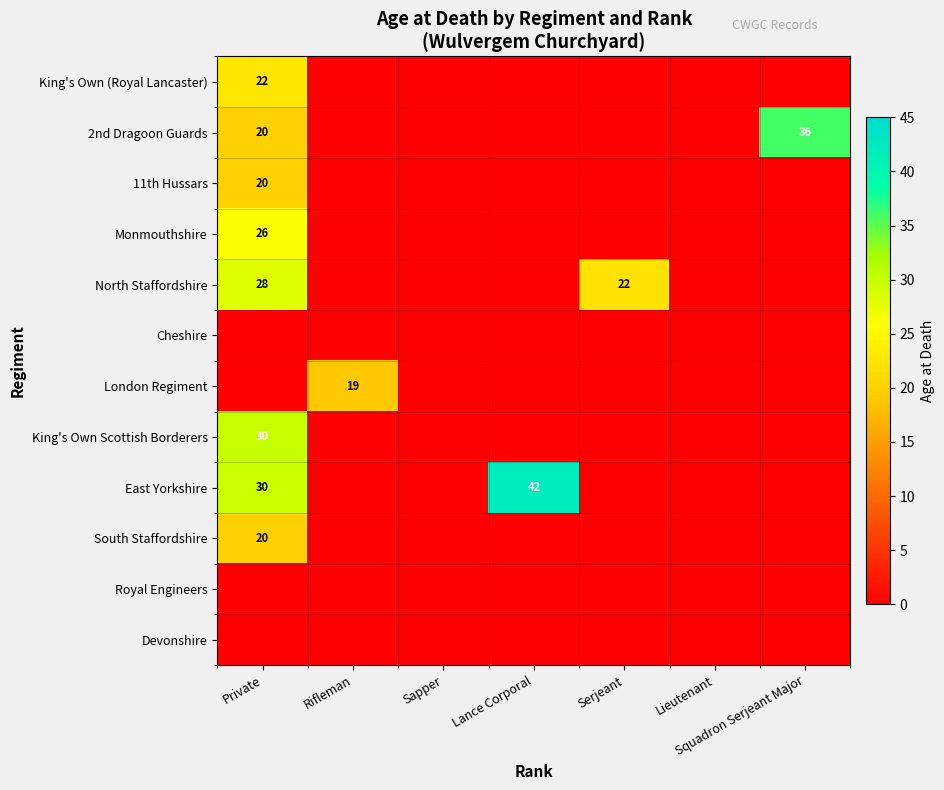

True or false: North Staffordshire has a value of 9 at Serjeant.

False